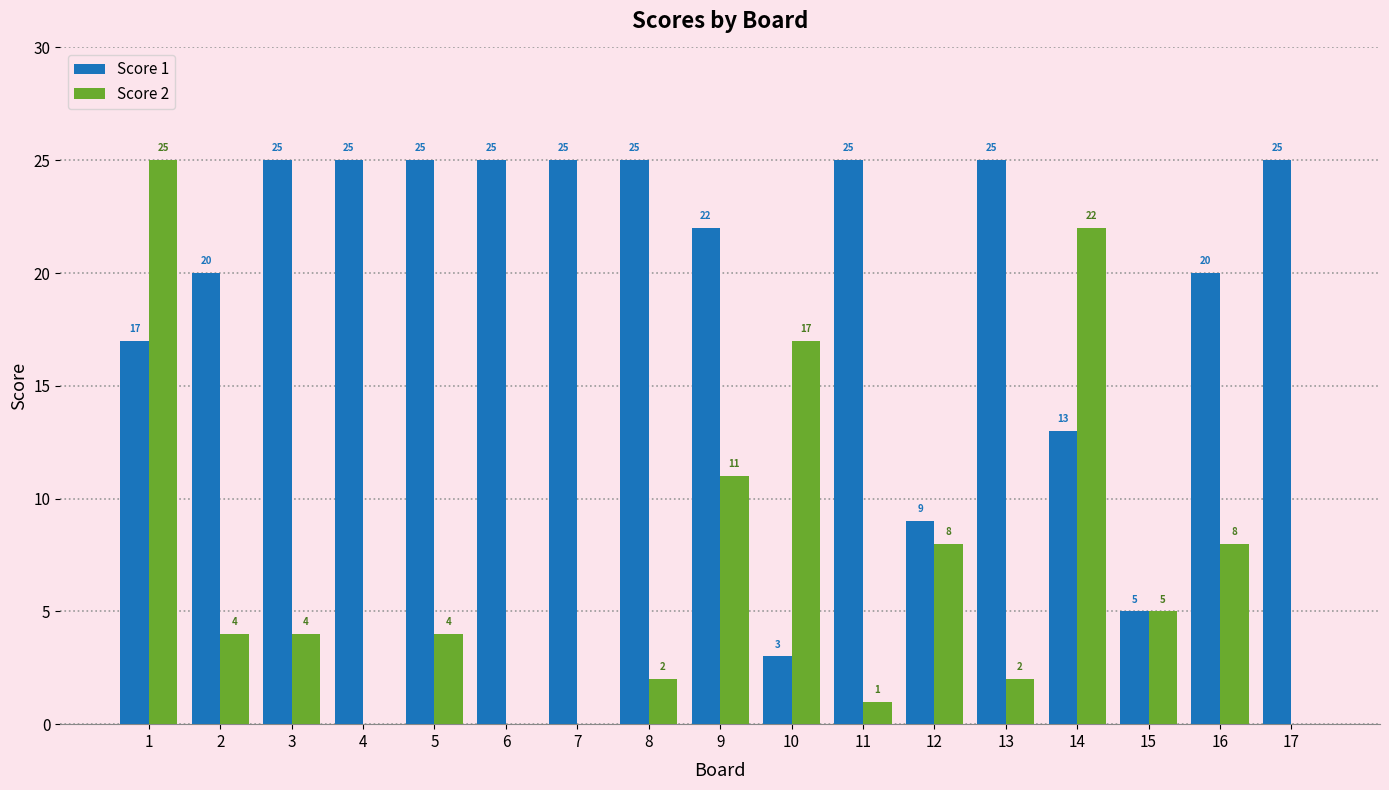

What is the sum of all Score 2 values?

113